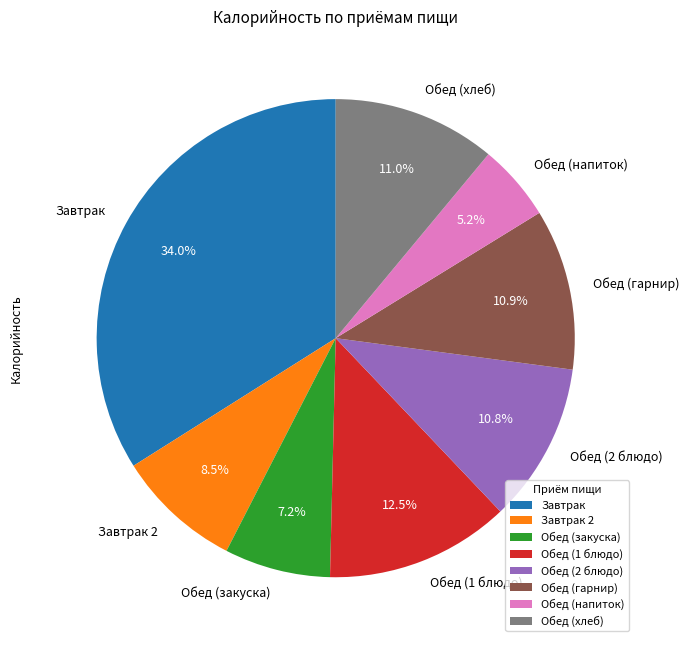

To the nearest percent, what is the combined percentage of Завтрак 2 and Обед (1 блюдо)?

21%